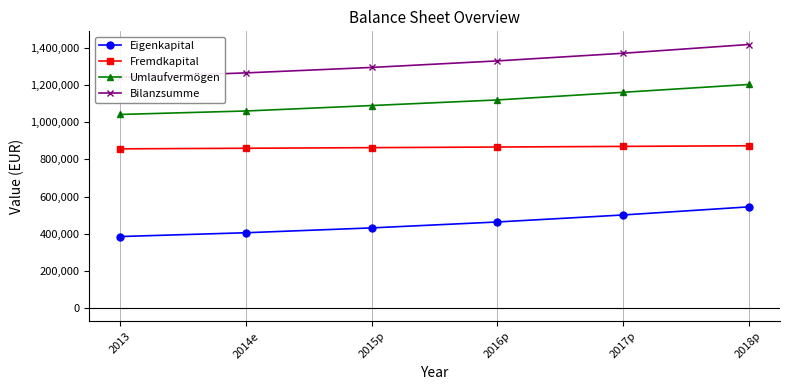

How many data points in Eigenkapital are above 463297?

2